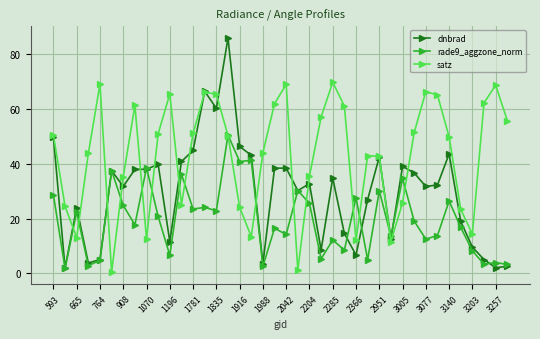

Which series has the largest total across all categories?

satz